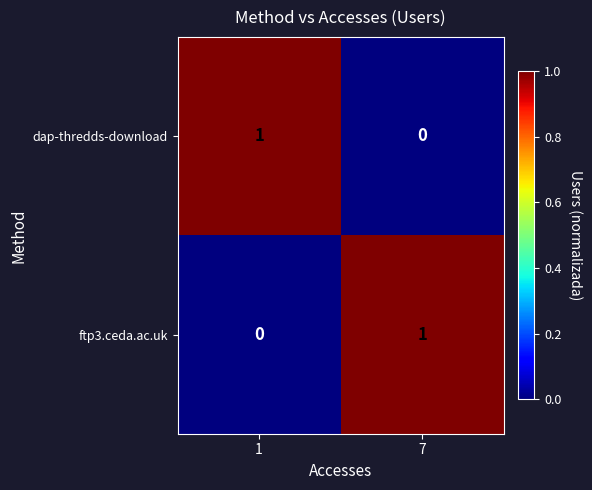

How many values in the dap-thredds-download series are below 1?

1